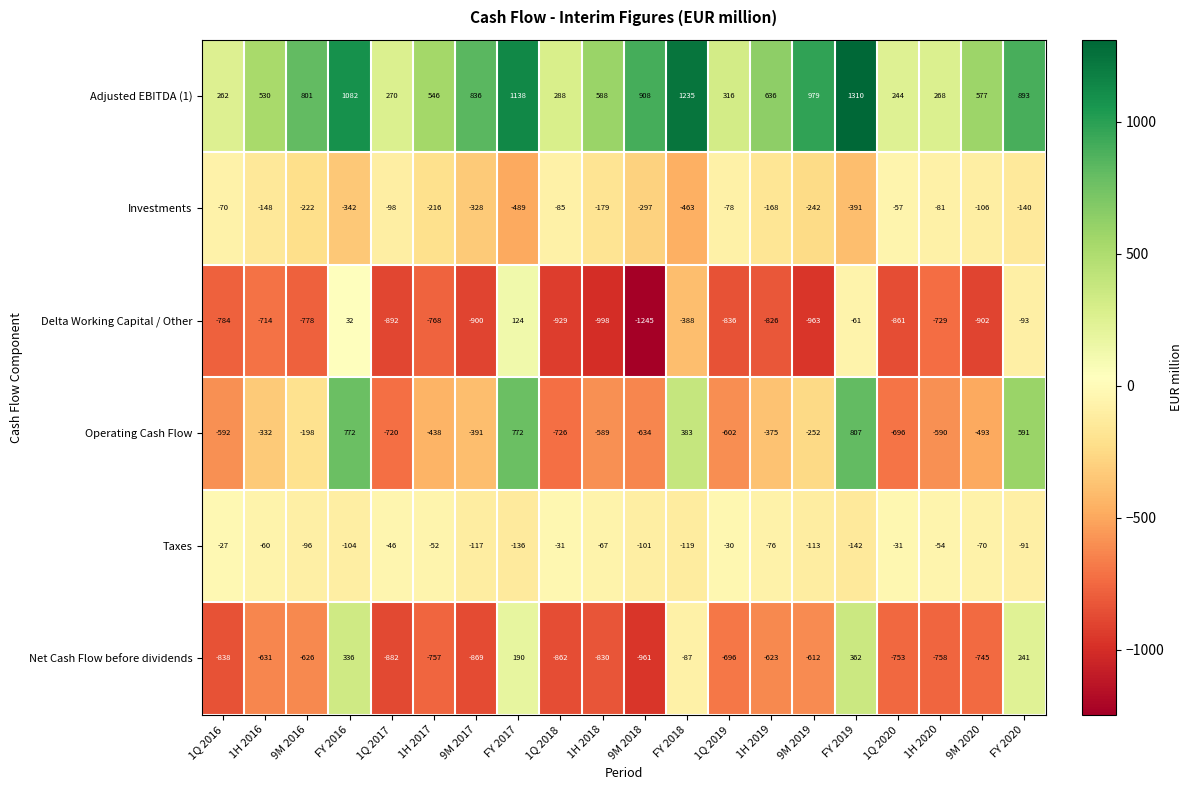

Read the Net Cash Flow before dividends value at 1Q 2020, to the nearest 100.

-800